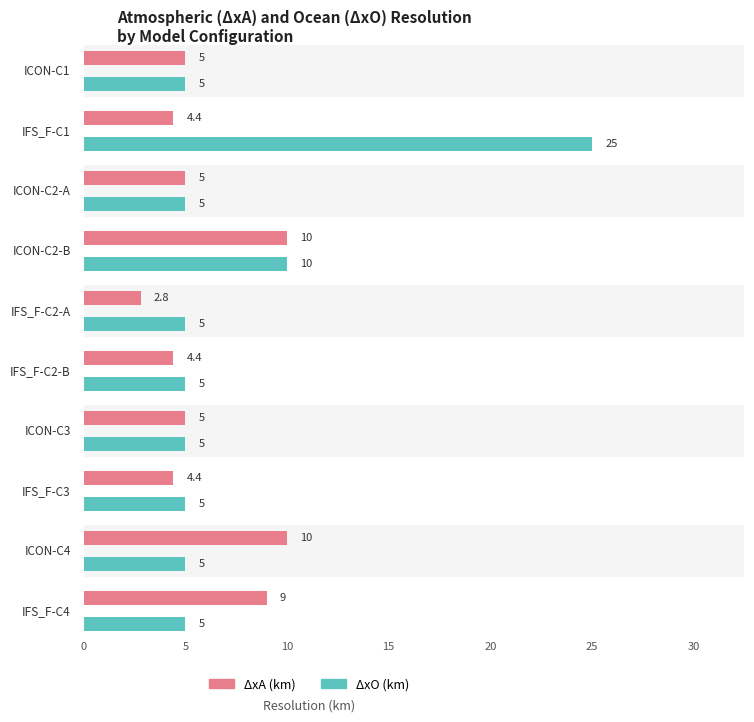

Reading right to left, extract all data points from this chart.

ΔxA (km): IFS_F-C4=9.0	ICON-C4=10.0	IFS_F-C3=4.4	ICON-C3=5.0	IFS_F-C2-B=4.4	IFS_F-C2-A=2.8	ICON-C2-B=10.0	ICON-C2-A=5.0	IFS_F-C1=4.4	ICON-C1=5.0
ΔxO (km): IFS_F-C4=5.0	ICON-C4=5.0	IFS_F-C3=5.0	ICON-C3=5.0	IFS_F-C2-B=5.0	IFS_F-C2-A=5.0	ICON-C2-B=10.0	ICON-C2-A=5.0	IFS_F-C1=25.0	ICON-C1=5.0